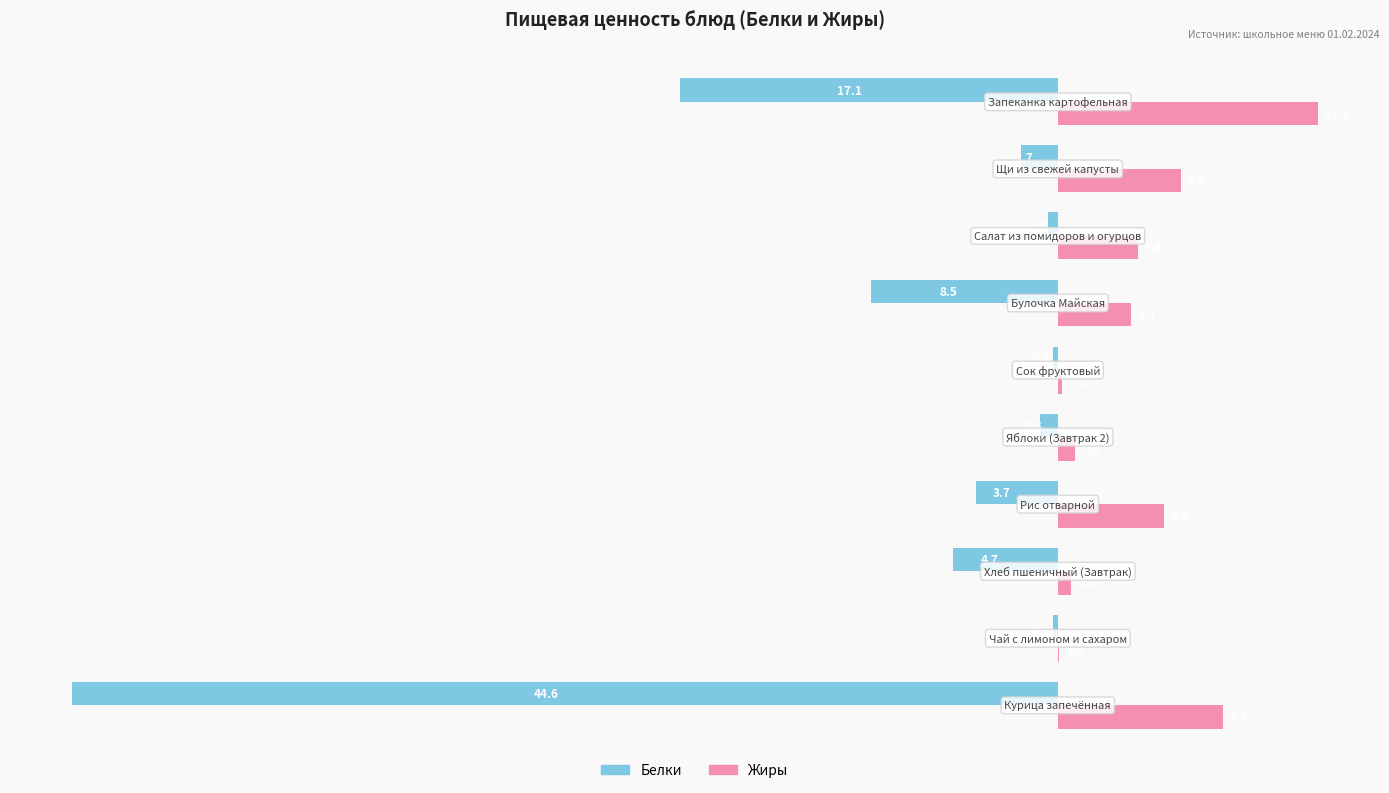

What is the sum of all Жиры values?

38.2